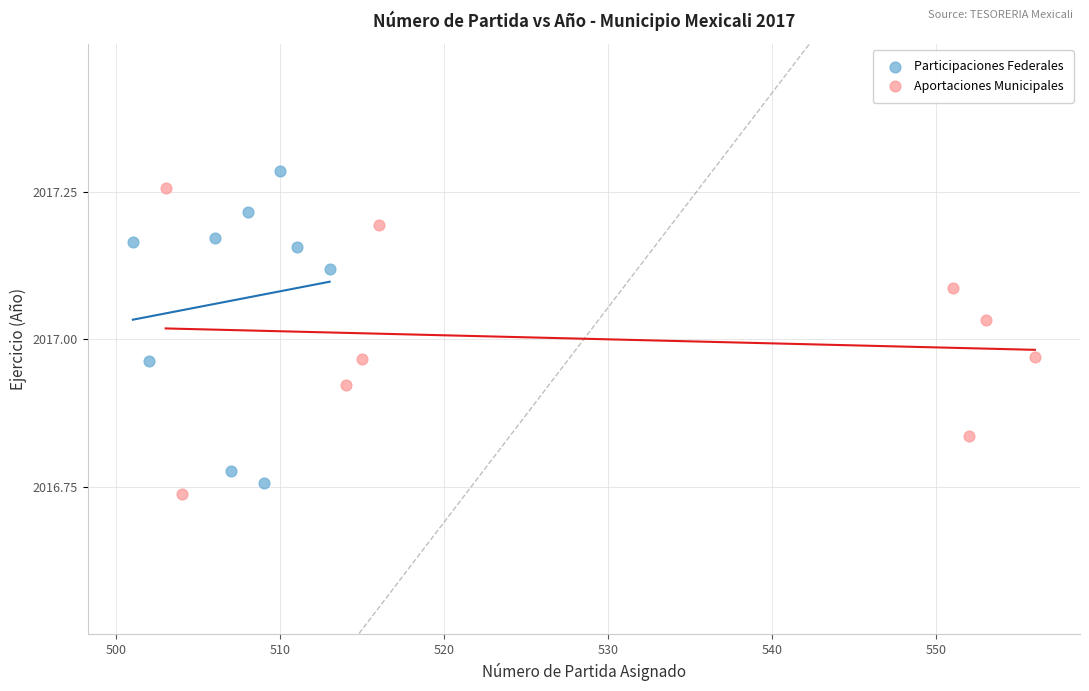

What are all the series names shown in the legend?

Participaciones Federales, Aportaciones Municipales